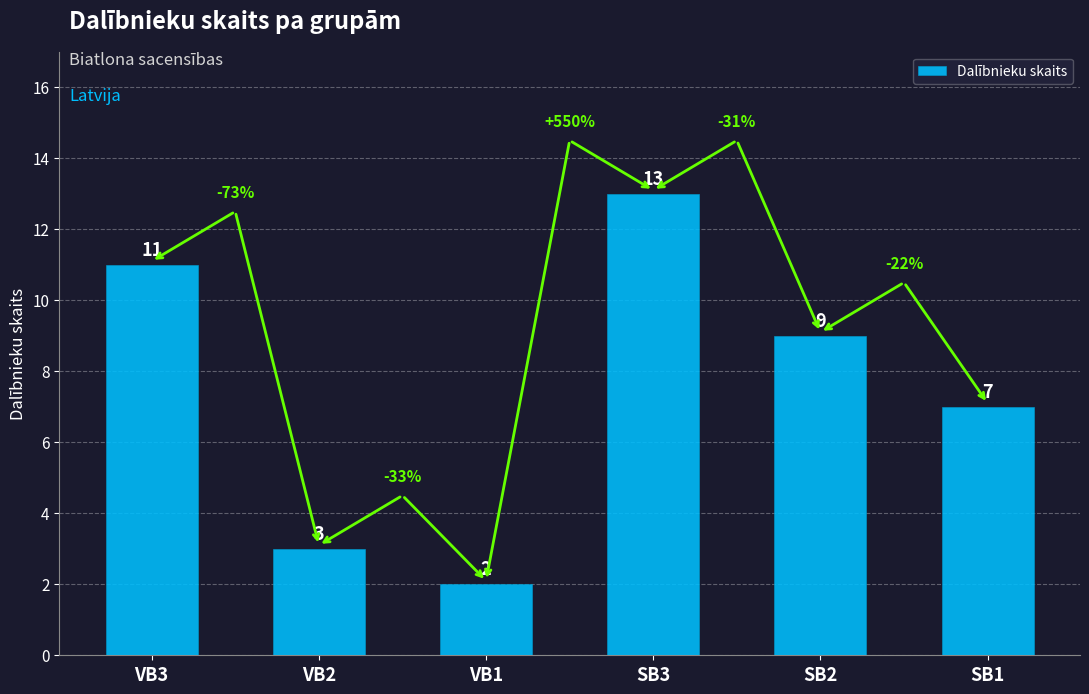

What is the difference between the maximum and minimum values?

11